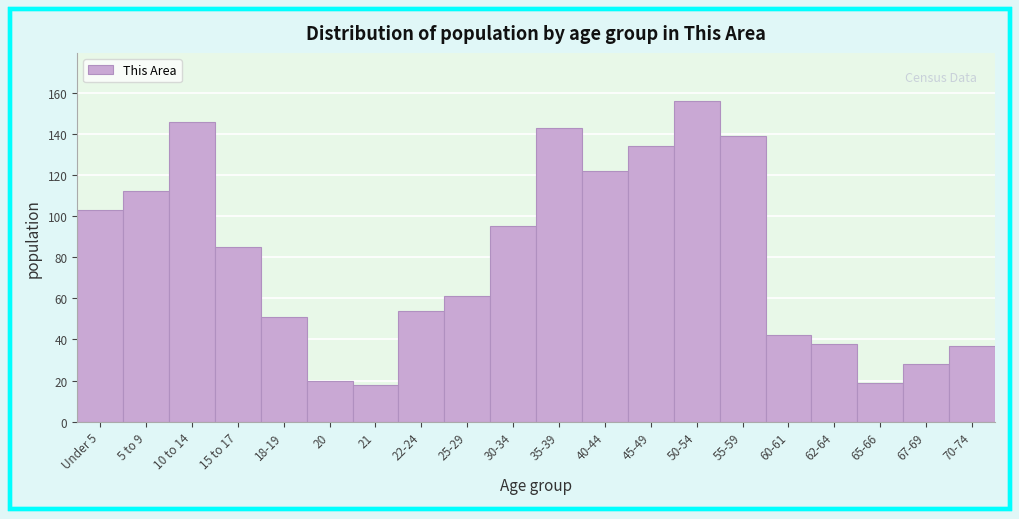

Reading left to right, extract all data points from this chart.

103	112	146	85	51	20	18	54	61	95	143	122	134	156	139	42	38	19	28	37